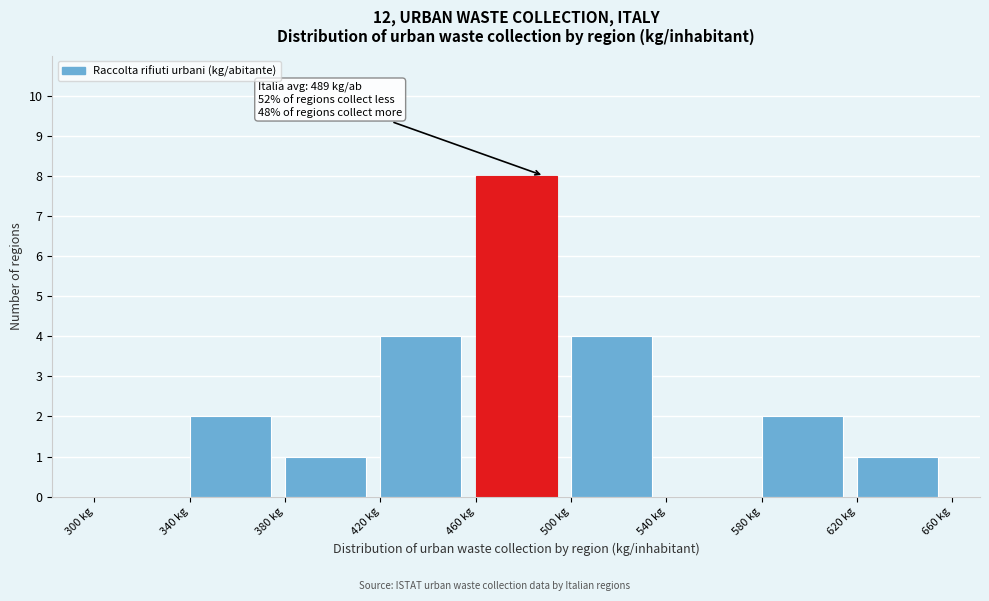

Over which range of the x-axis is the bar tallest?

460 to 500